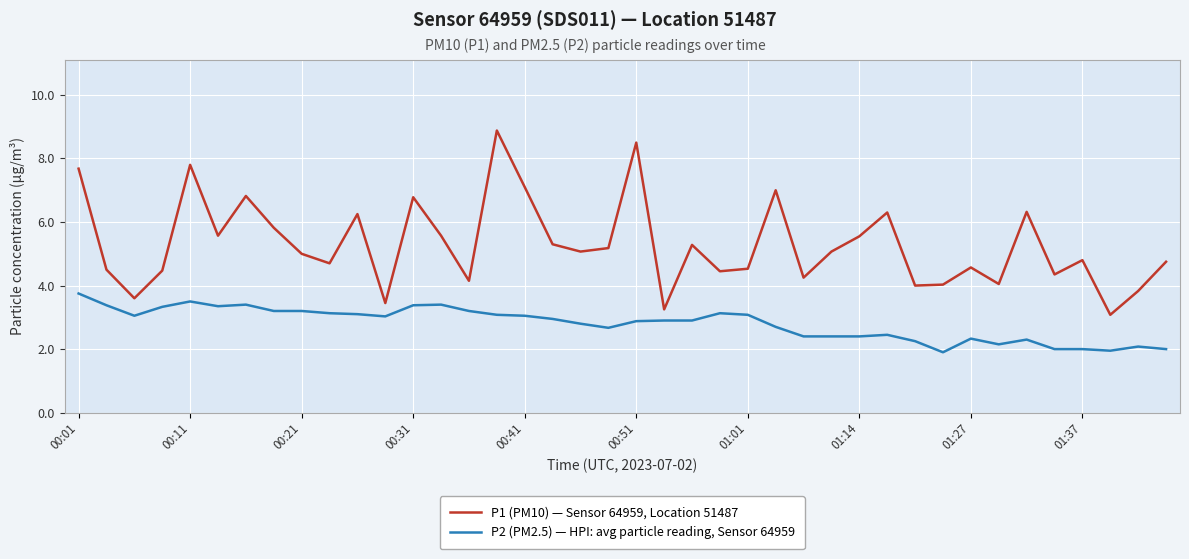

What is the sum of all P2 (PM2.5) — HPI: avg particle reading, Sensor 64959 values?

112.2